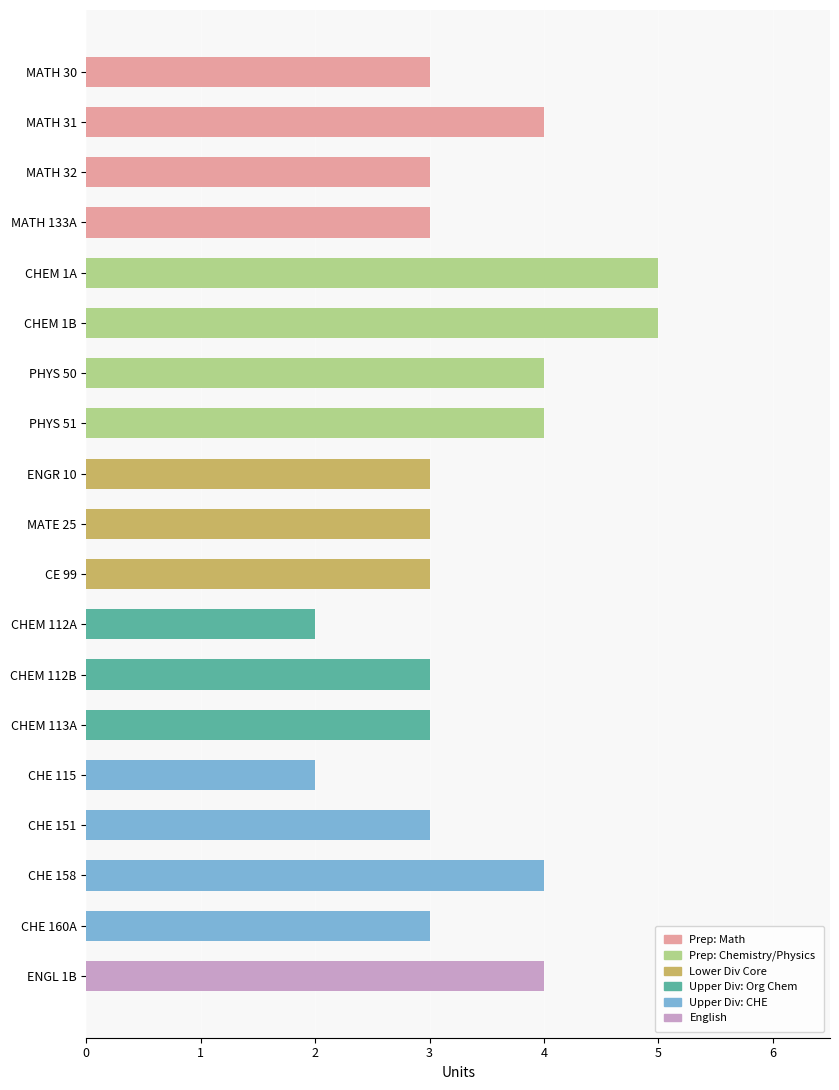

Reading top to bottom, list all the values displayed in this chart.

MATH 30=3	MATH 31=4	MATH 32=3	MATH 133A=3	CHEM 1A=5	CHEM 1B=5	PHYS 50=4	PHYS 51=4	ENGR 10=3	MATE 25=3	CE 99=3	CHEM 112A=2	CHEM 112B=3	CHEM 113A=3	CHE 115=2	CHE 151=3	CHE 158=4	CHE 160A=3	ENGL 1B=4